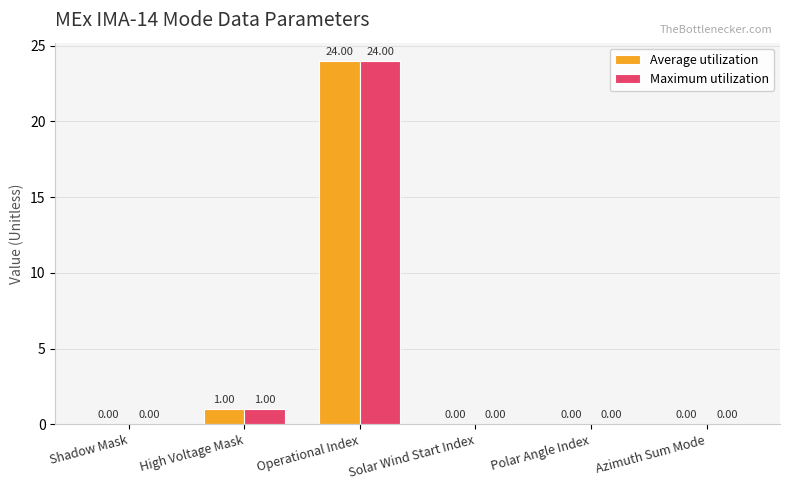

Is the value of Average utilization at High Voltage Mask greater than the value of Maximum utilization at Polar Angle Index?

Yes